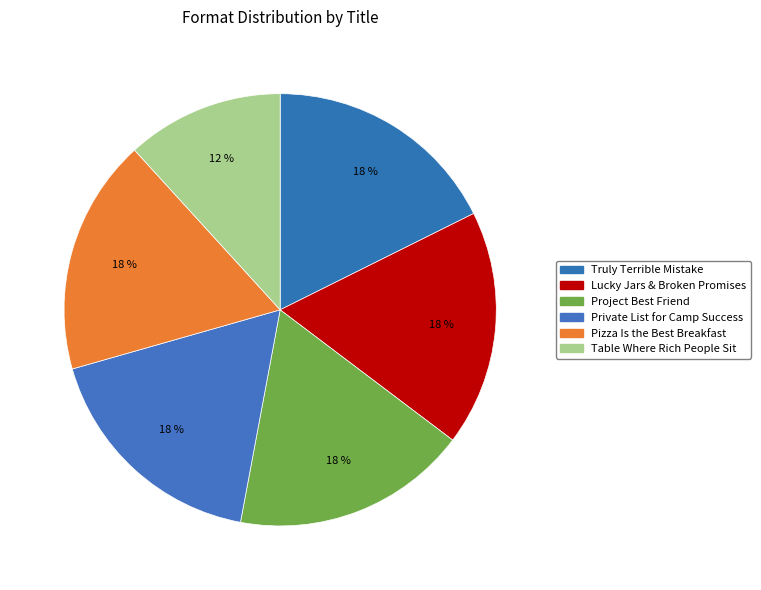

The Pizza Is the Best Breakfast slice represents 59% of the pie. True or false?

False